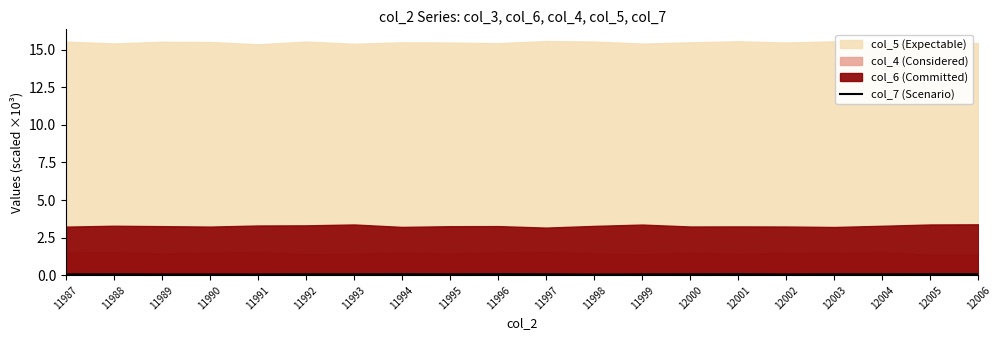

True or false: col_7 (Scenario) has a value of 0.1 at 11997.

True